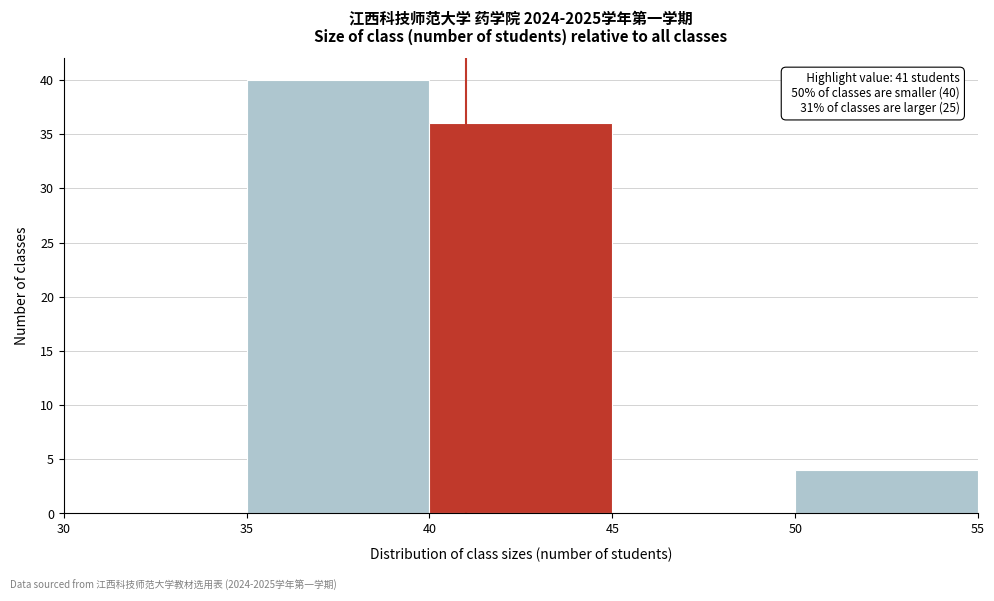

Which range on the x-axis has the tallest bar?

35 to 40